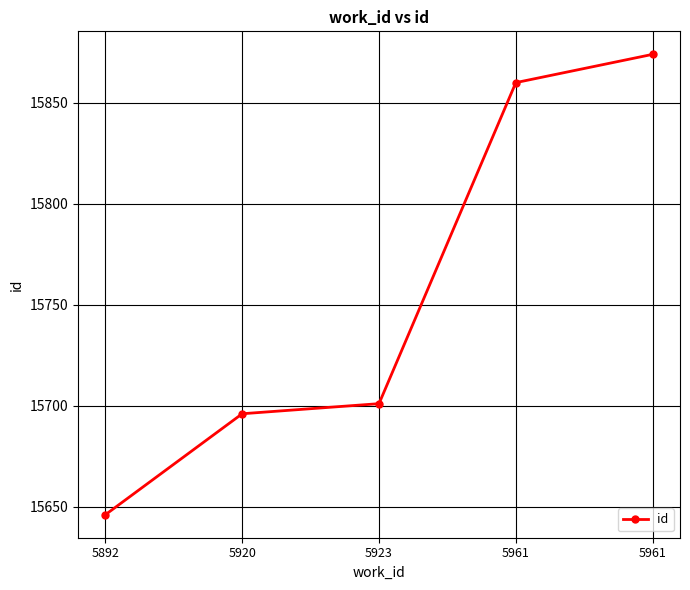

How many values are below 15701?

2